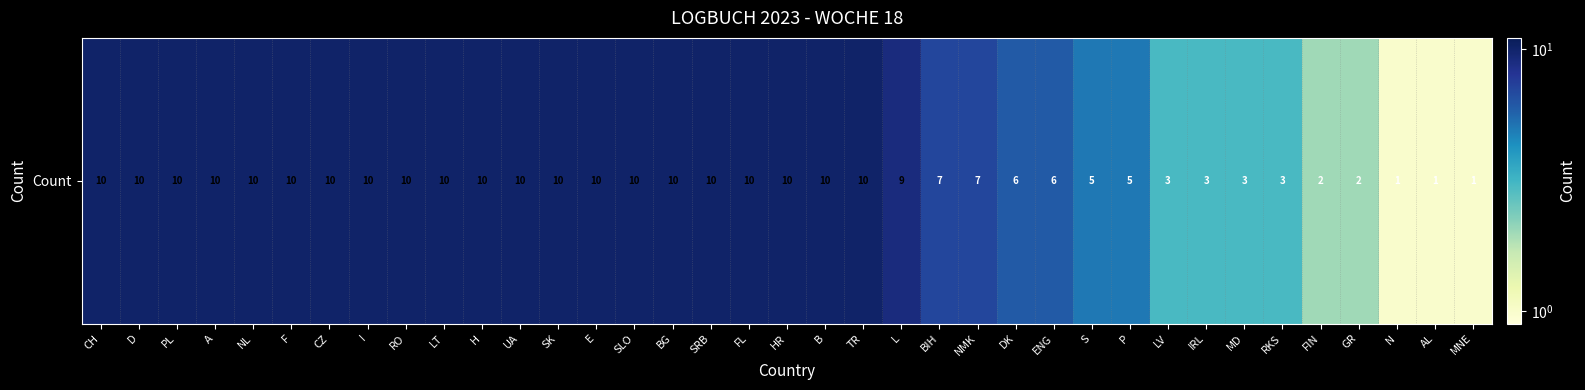

Approximately how many times larger is the value at E compared to FL?

1.0